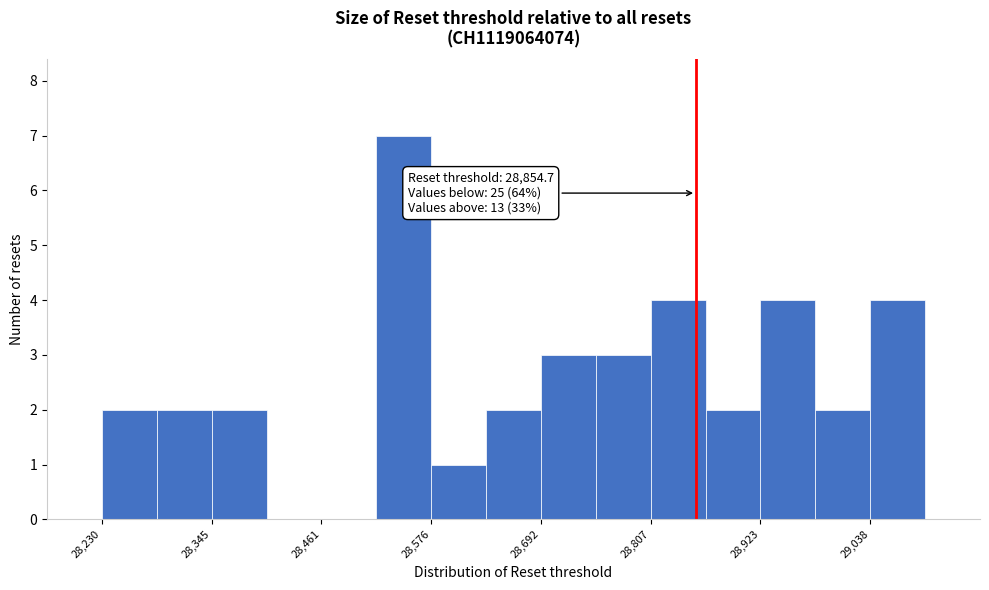

Read against the x-axis, roughly where is the centre of the tallest bar?

28540